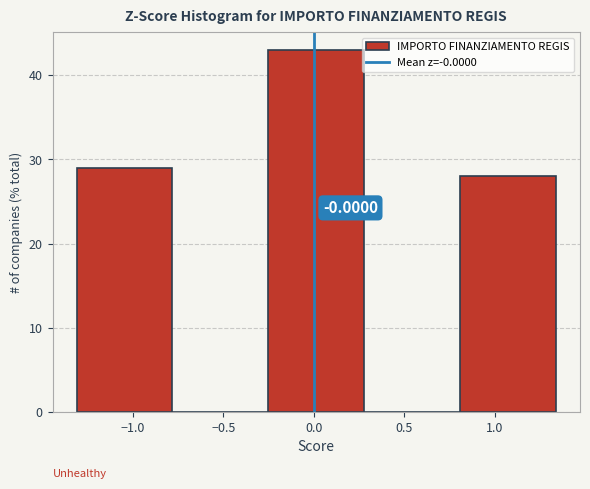

Over which range of the x-axis is the bar tallest?

-0.25 to 0.30